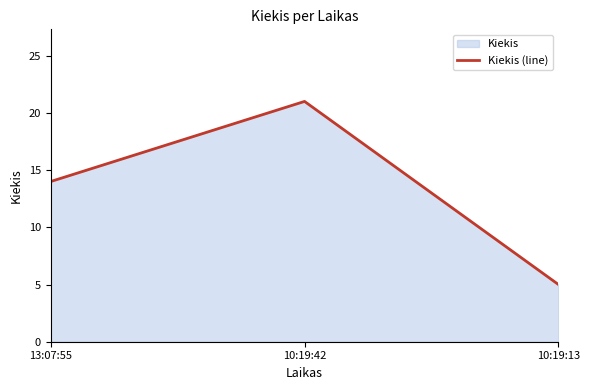

What is the change in value from 13:07:55 to 10:19:13?

-9